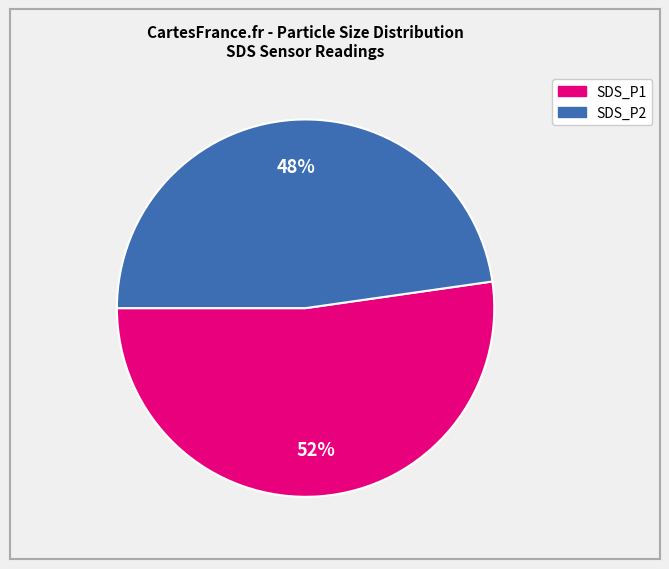

Is it true that SDS_P1 is 66% of the pie?

False